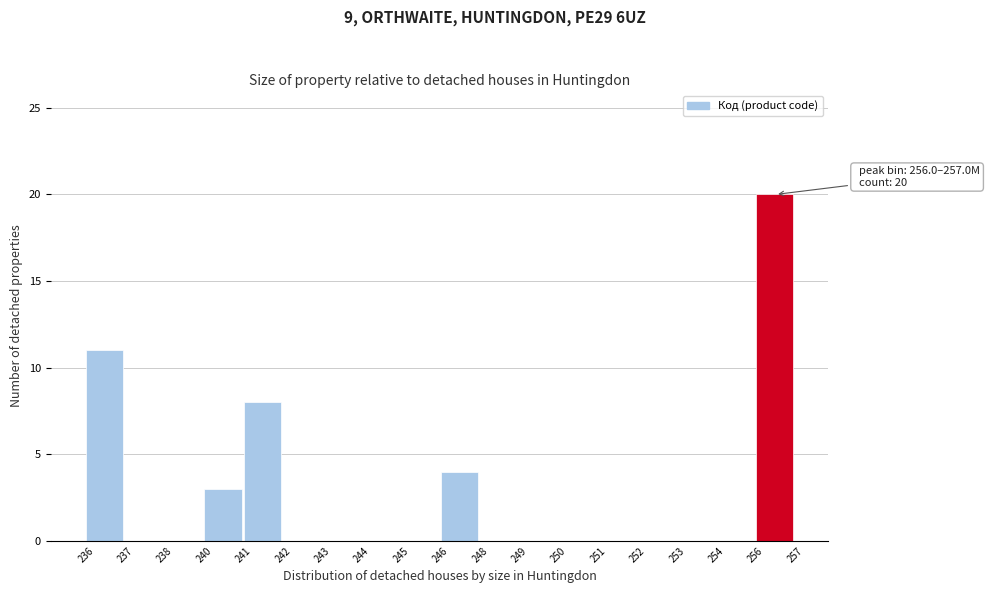

Reading left to right, list all the values displayed in this chart.

236=11	237=0	238=0	240=3	241=8	242=0	243=0	244=0	245=0	246=4	248=0	249=0	250=0	251=0	252=0	253=0	254=0	256=20